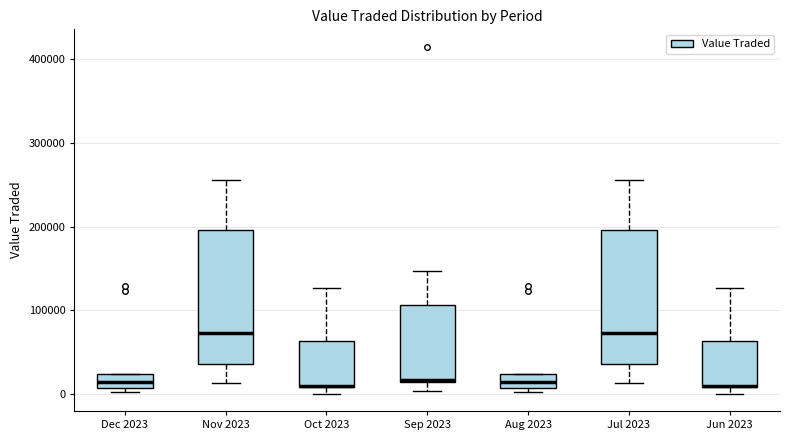

Reading left to right, transcribe this box plot: for each box, give where its median line is, the range the box spans, and where its two whiskers end, as read against the y-axis. The values are not printed on the chart, so give them approximately, as read against the axis.

Dec 2023: median 10000 (inside the box), box 10000 to 20000, whiskers 0 to 20000
Nov 2023: median 70000, box 40000 to 200000, whiskers 10000 to 260000
Oct 2023: median 10000 (drawn on the box's lower edge), box 10000 to 60000, whiskers 0 to 130000
Sep 2023: median 20000, box 10000 to 110000, whiskers 0 to 150000
Aug 2023: median 10000 (inside the box), box 10000 to 20000, whiskers 0 to 20000
Jul 2023: median 70000, box 40000 to 200000, whiskers 10000 to 260000
Jun 2023: median 10000 (drawn on the box's lower edge), box 10000 to 60000, whiskers 0 to 130000